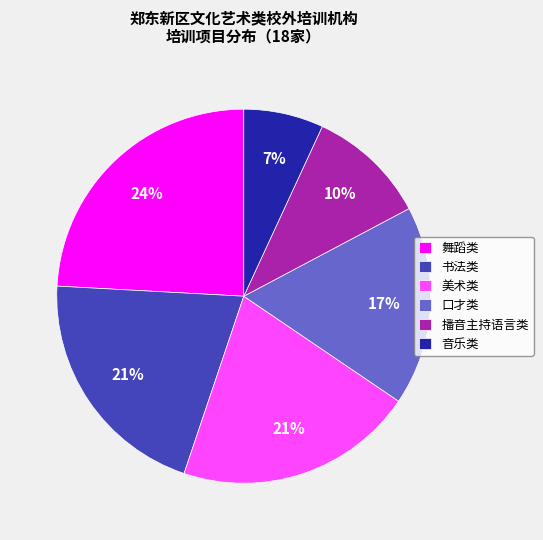

Do 美术类 and 播音主持语言类 together represent more than half of the pie?

No